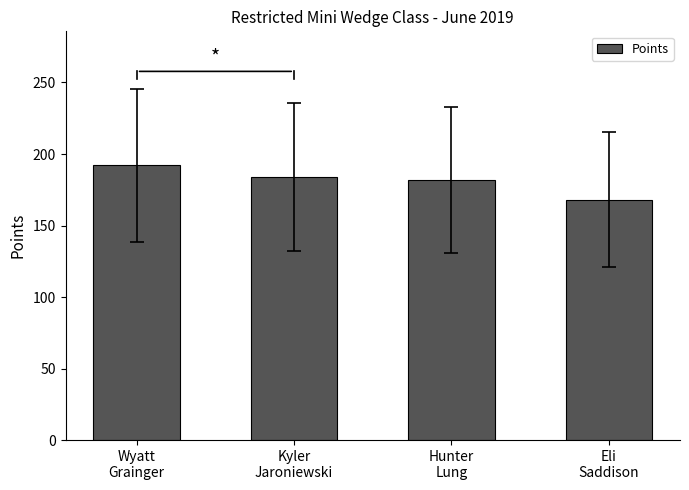

What position from the right is Wyatt
Grainger?

4